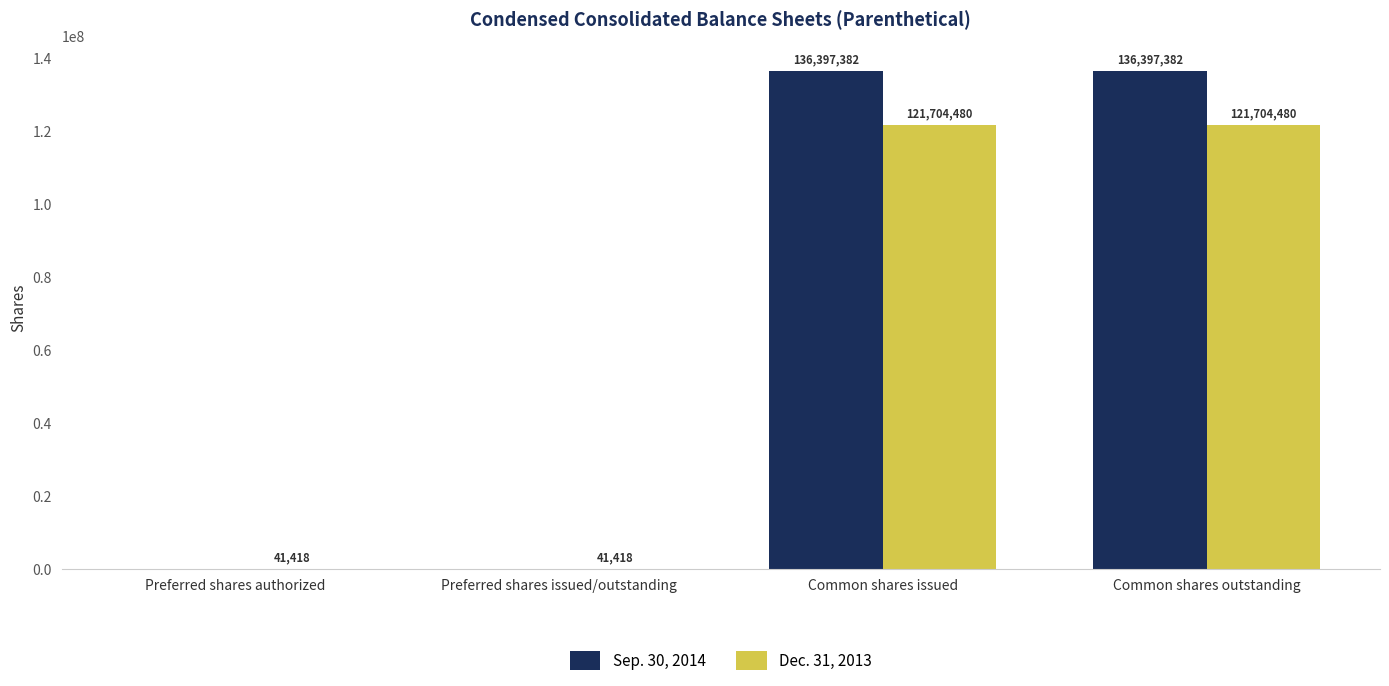

How many groups of bars are there?

4